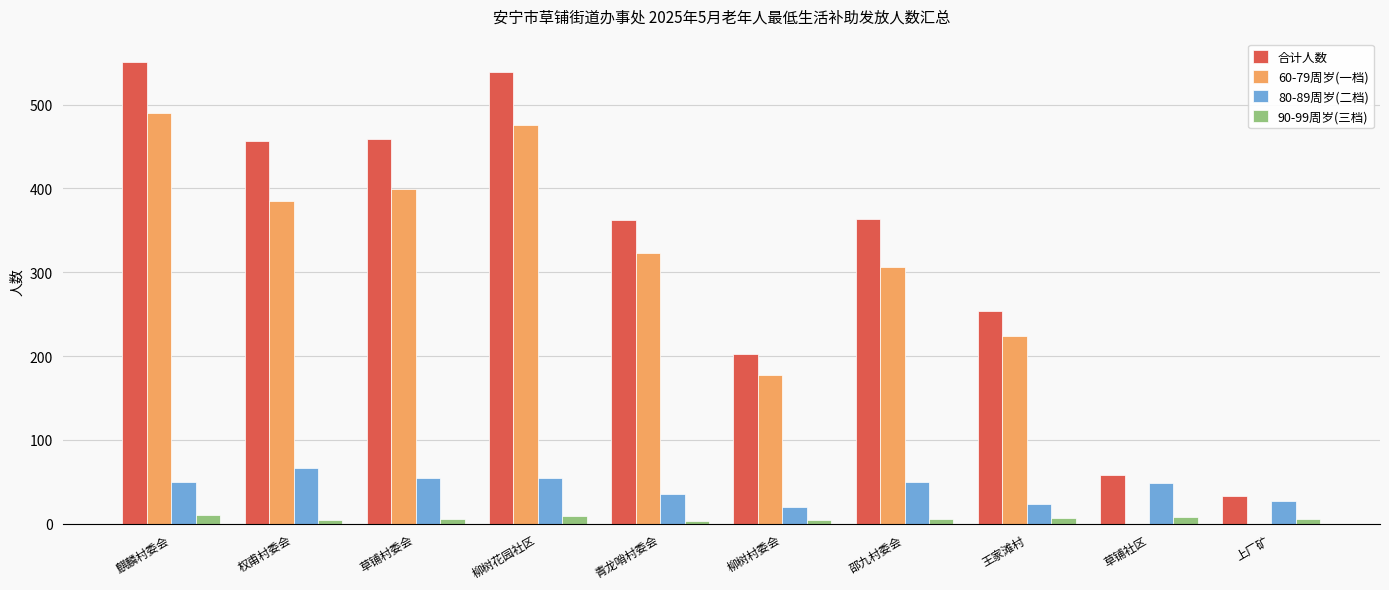

Is the value of 90-99周岁(三档) at 草铺村委会 greater than the value of 60-79周岁(一档) at 柳树村委会?

No